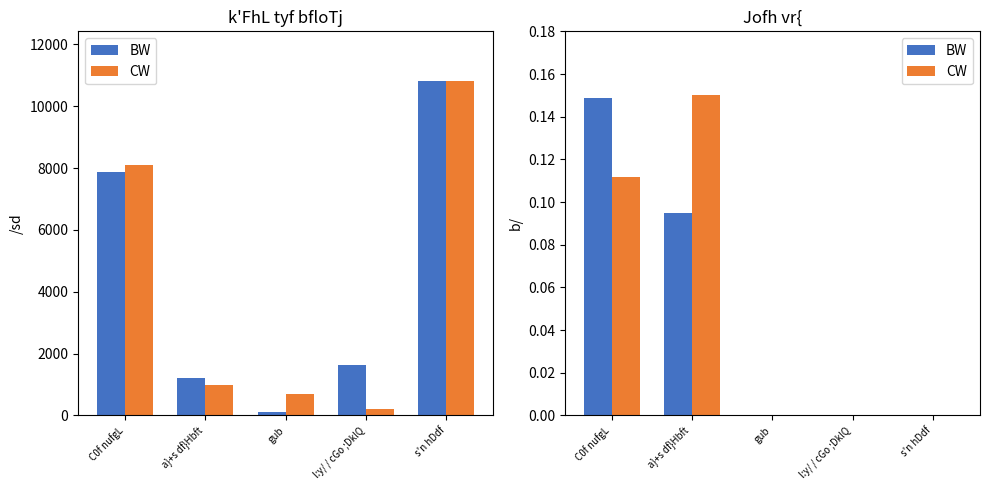

How many CW values are between 0 and 1?

5